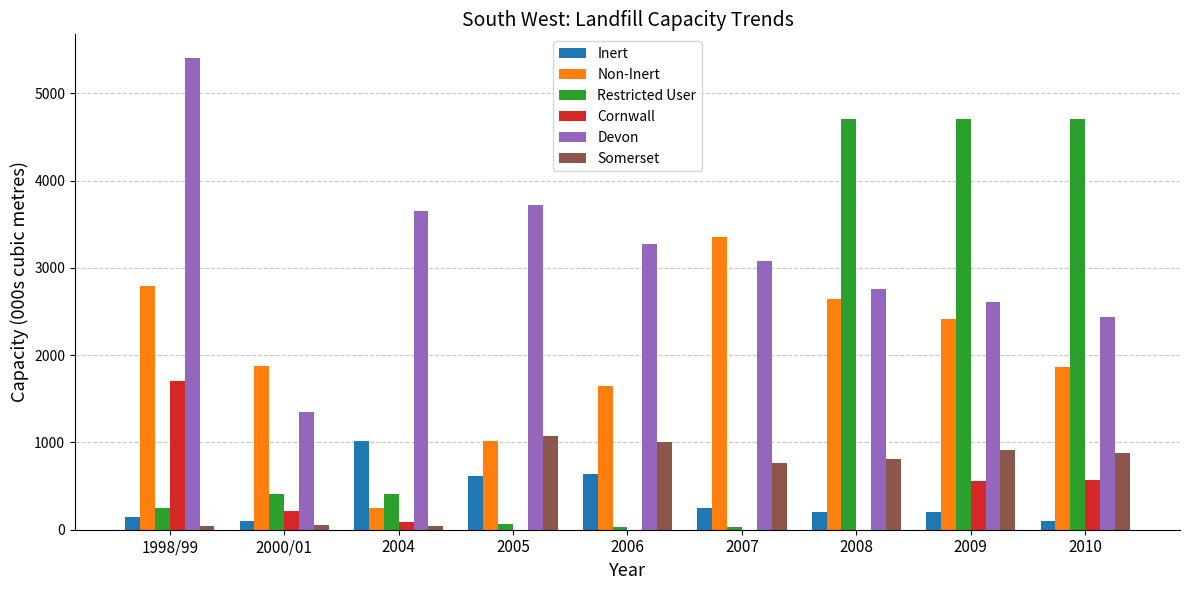

What is the total value across all series at 2009?

11382.4